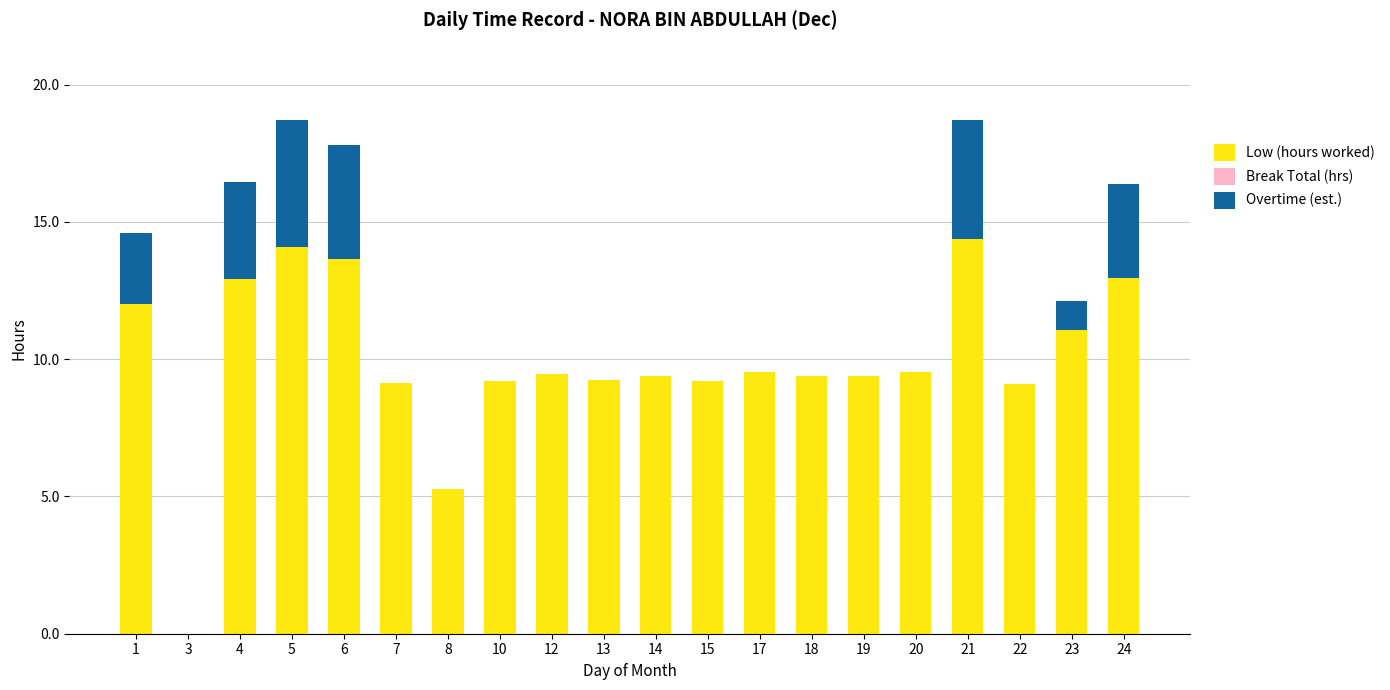

What is the sum of the Low (hours worked) values at 21 and 3?

14.4